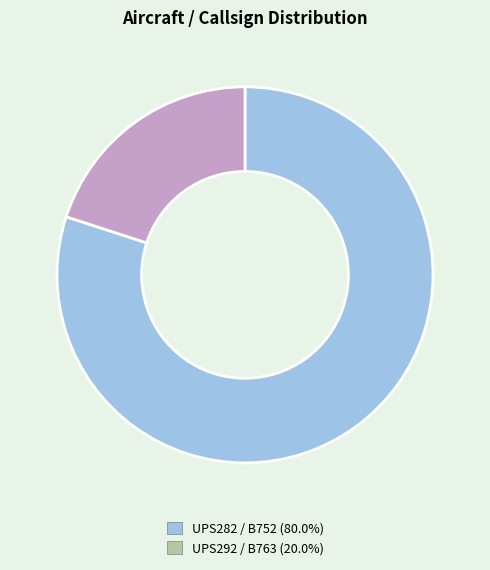

Is there any slice that represents more than half of the pie?

Yes